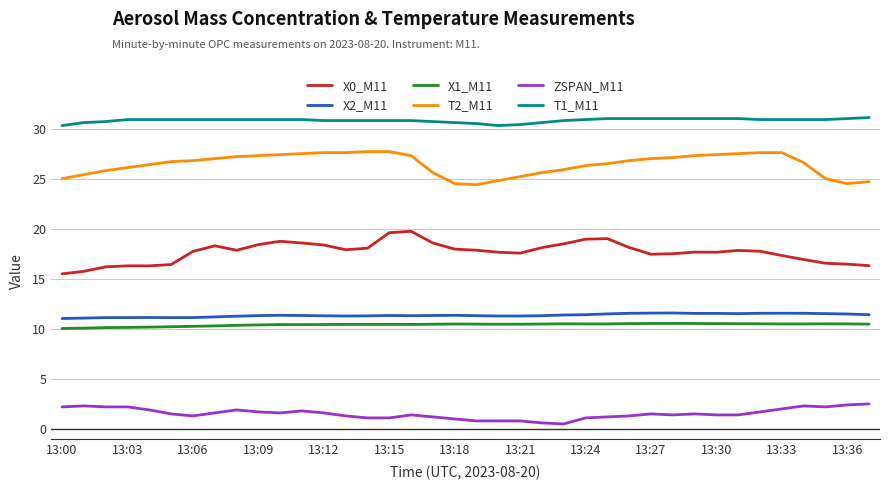

What is the lowest value of the T2_M11 series?

24.4